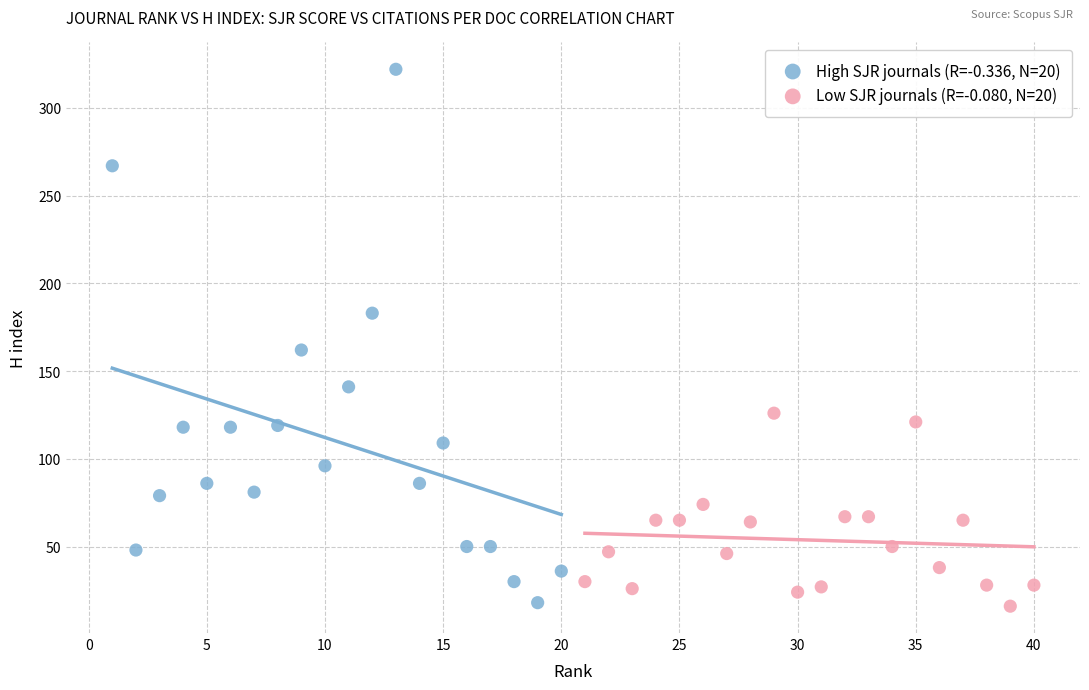

Which series has the widest spread of Y values?

High SJR journals (R=-0.336, N=20)